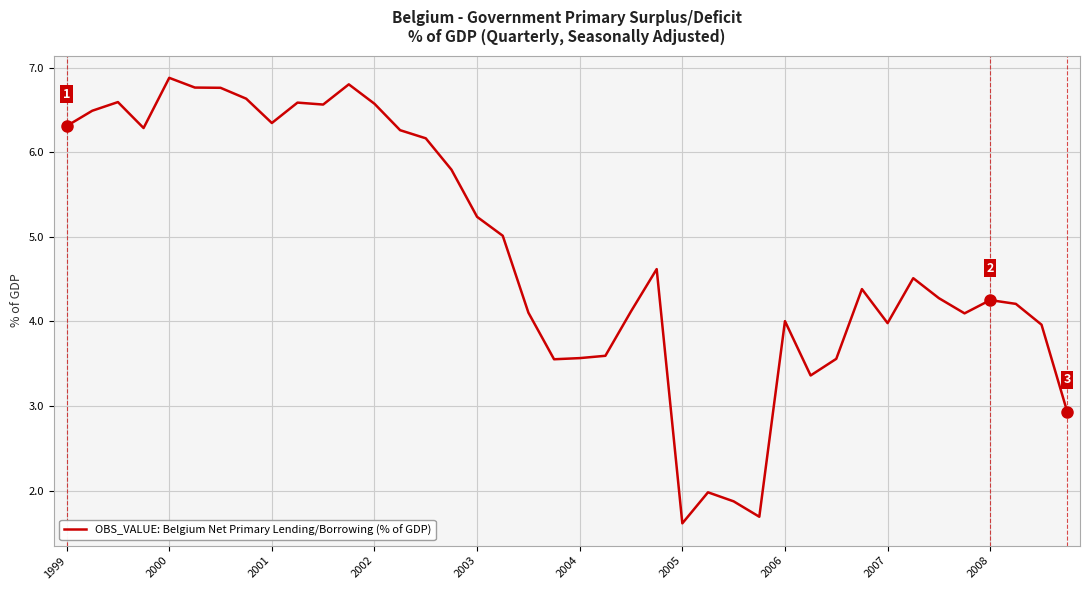

What is the difference between the maximum and minimum values?

5.3